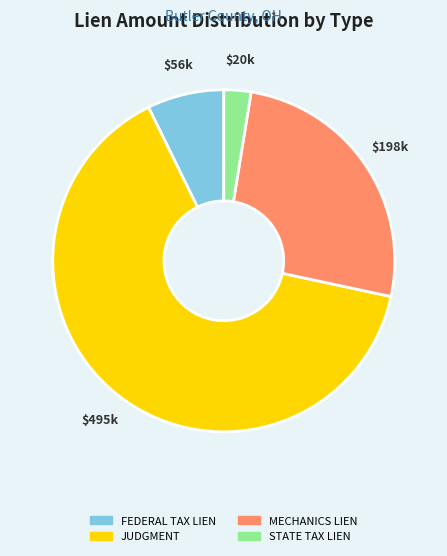

Is there any slice that represents more than half of the pie?

Yes